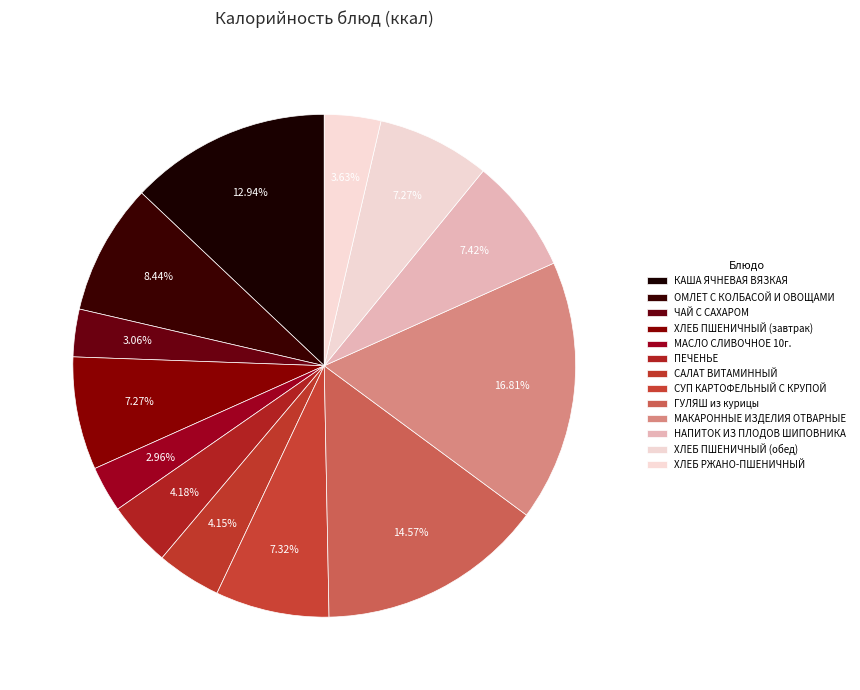

What is the smallest slice in the pie chart?

МАСЛО СЛИВОЧНОЕ 10г.